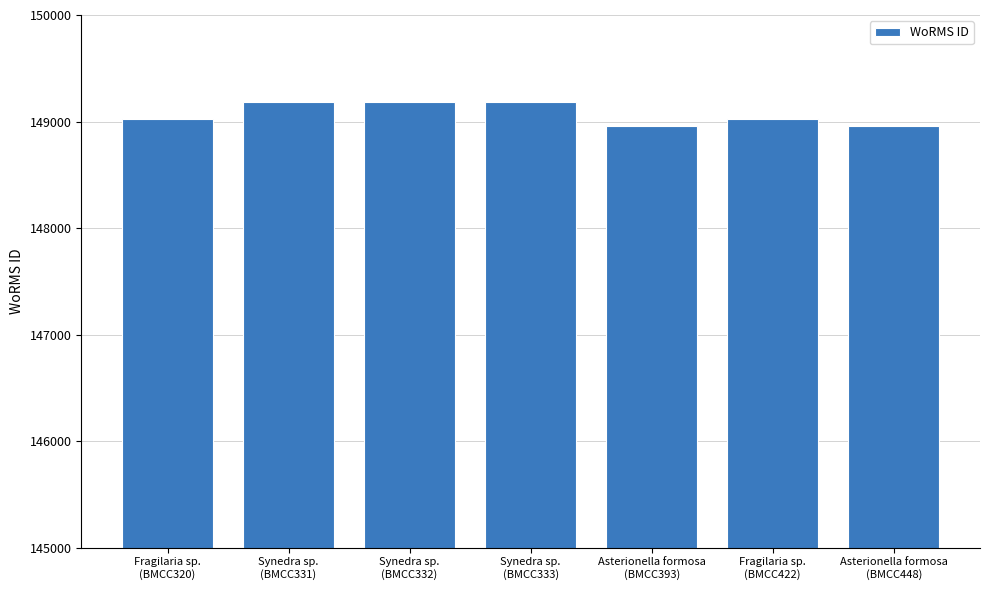

What is the average value?

149075